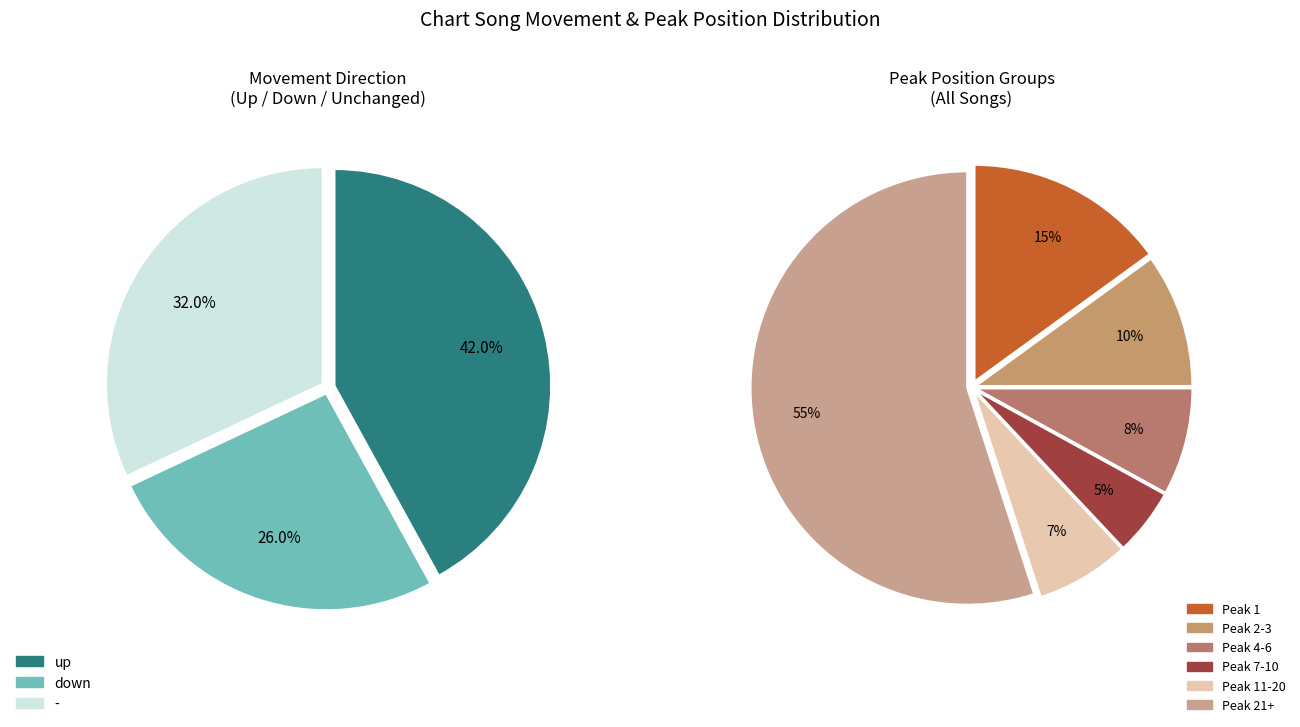

True or false: up accounts for 42% of the total.

True